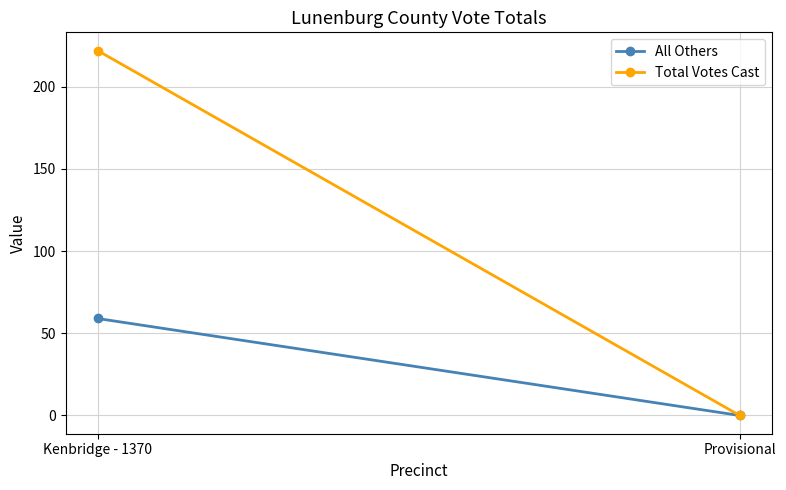

At how many categories does at least one series exceed 192?

1